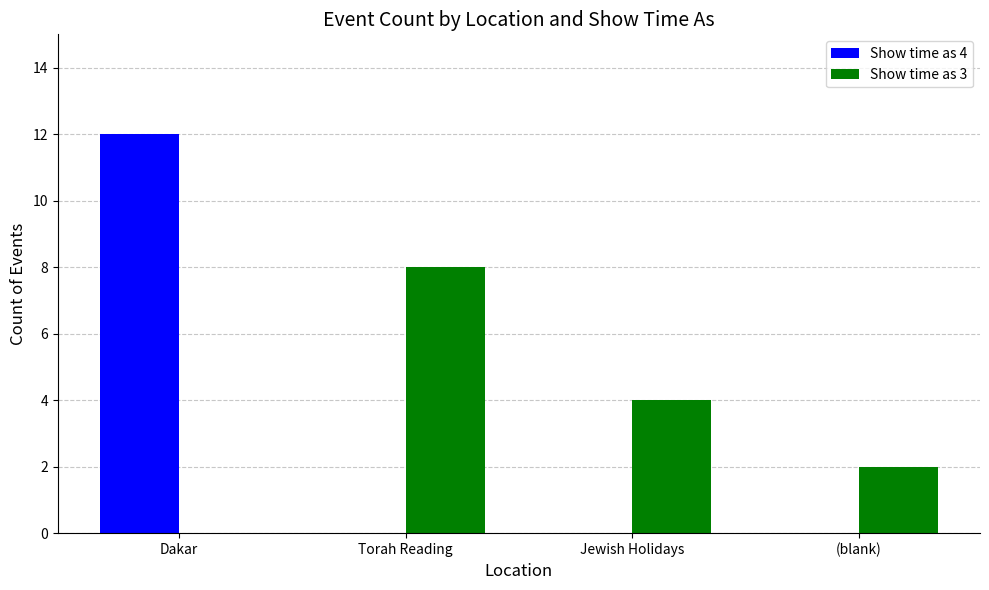

Which label corresponds to the largest value in the chart?

Dakar